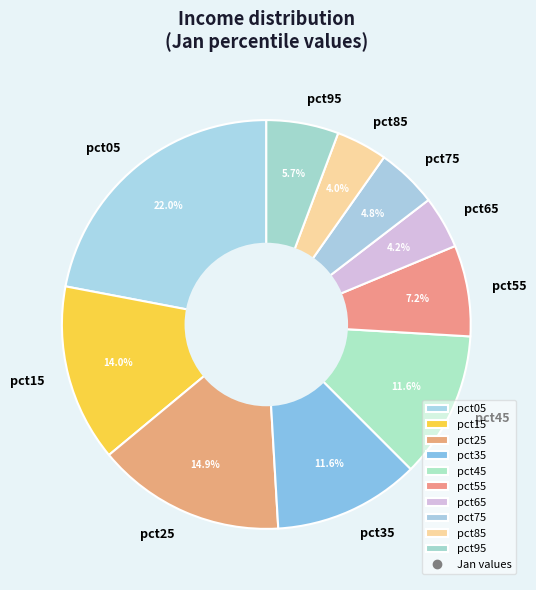

Between pct95 and pct55, which is larger?

pct55